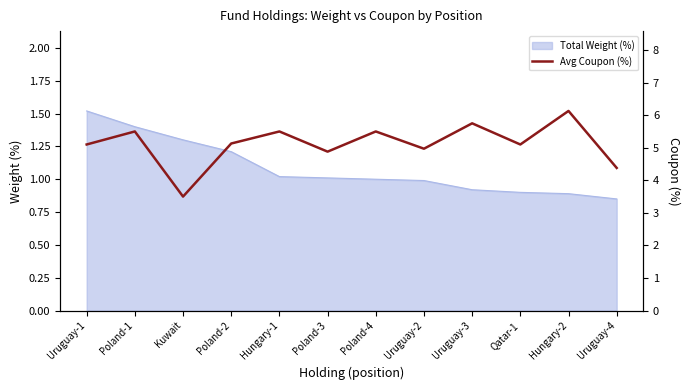

Reading right to left, list all the values displayed in this chart.

Uruguay-4=4.4	Hungary-2=6.1	Qatar-1=5.1	Uruguay-3=5.8	Uruguay-2=5.0	Poland-4=5.5	Poland-3=4.9	Hungary-1=5.5	Poland-2=5.1	Kuwait=3.5	Poland-1=5.5	Uruguay-1=5.1